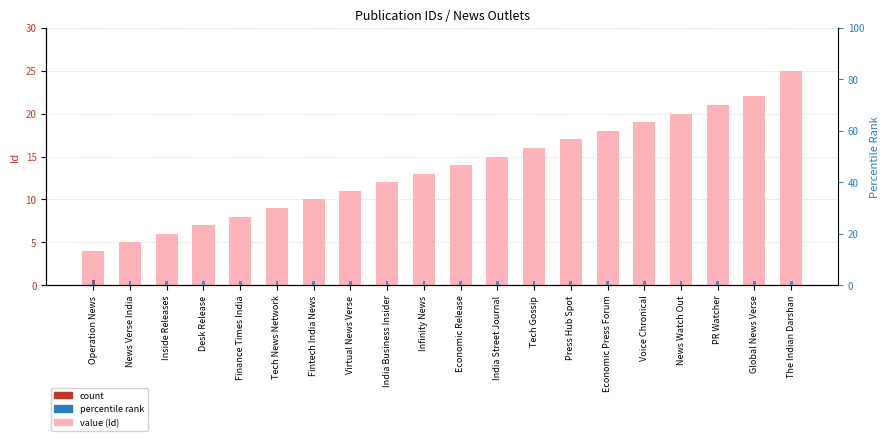

At which label does percentile rank reach its peak?

Operation News